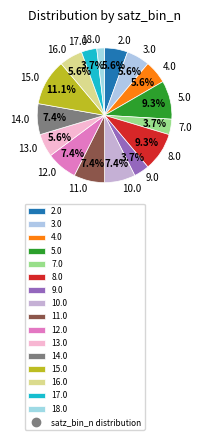

Is there a majority slice in this chart?

No